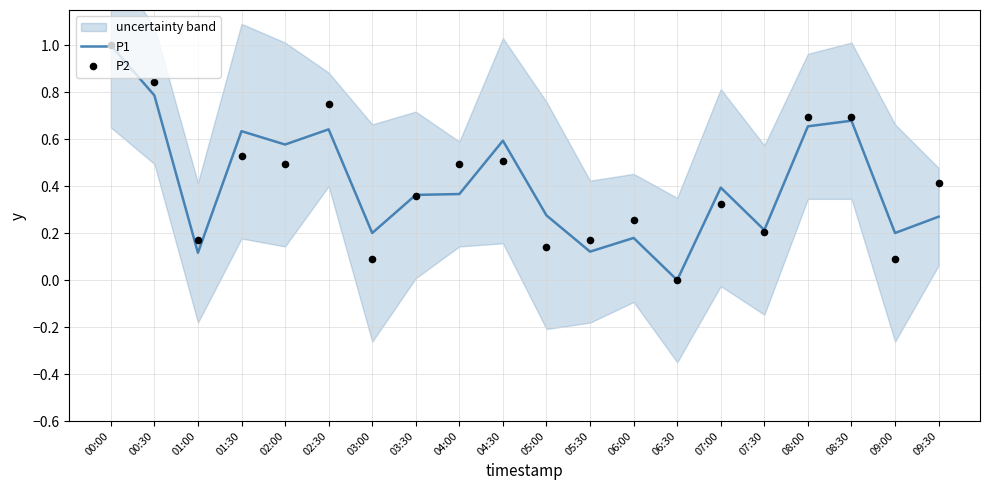

At which category is the sum across all series the highest?

00:00